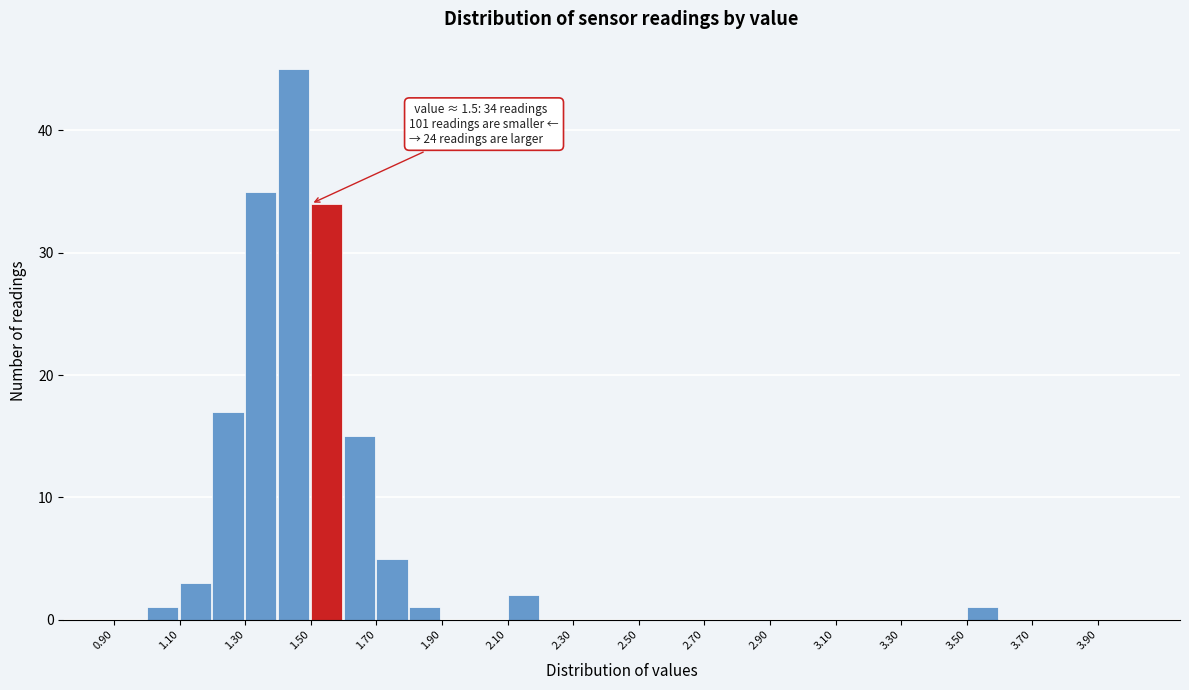

Which range on the x-axis has the tallest bar?

1.4 to 1.5